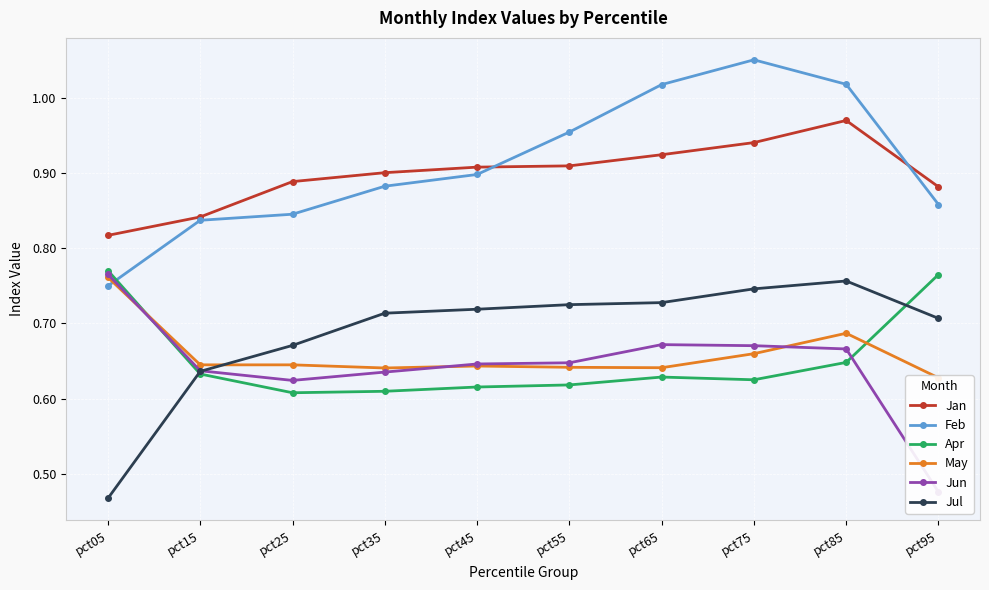

Is it true that Apr equals 0.8 at pct05?

True